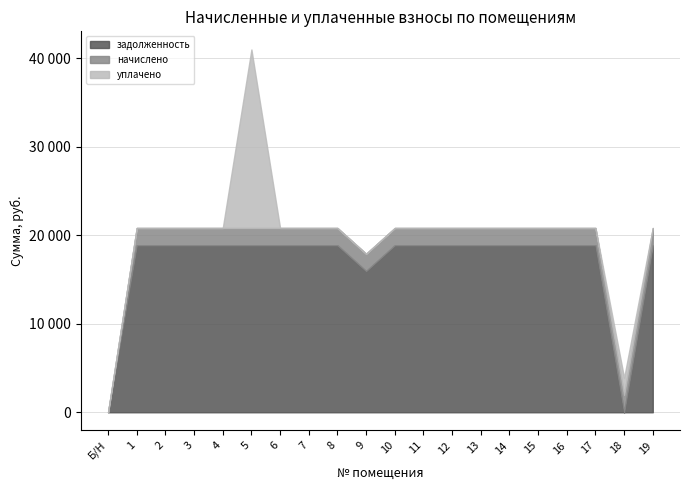

Does the chart display data point markers on the line(s)?

No